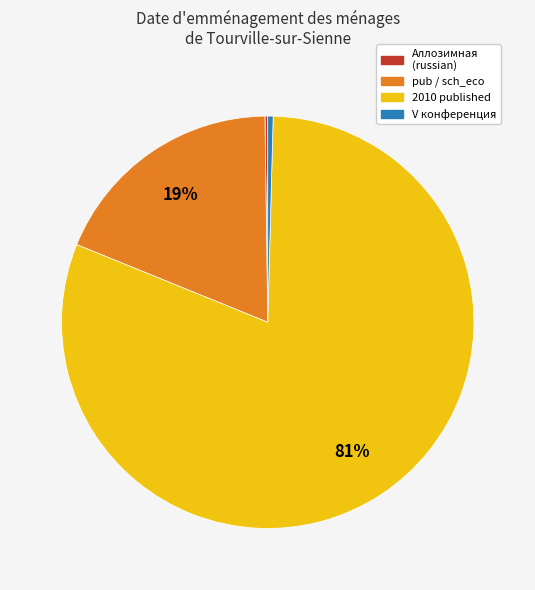

To the nearest percent, what is the difference between the largest and smallest slice percentages?

81%